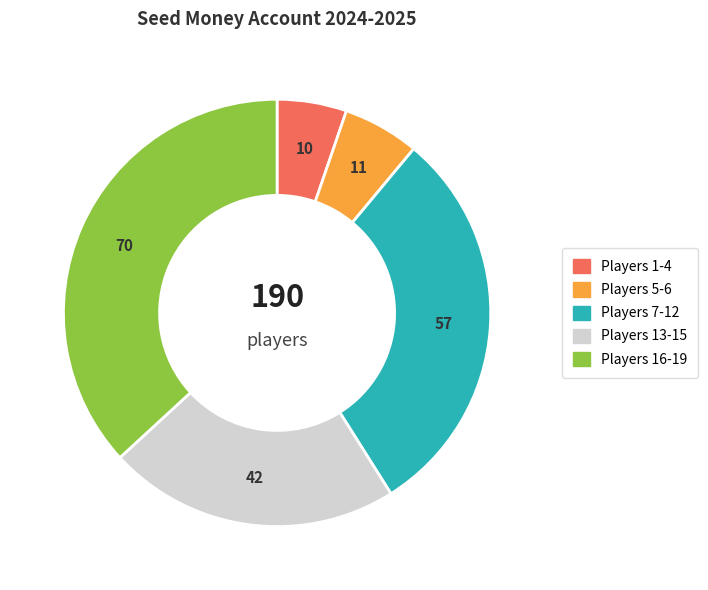

Is there any slice that represents more than half of the pie?

No